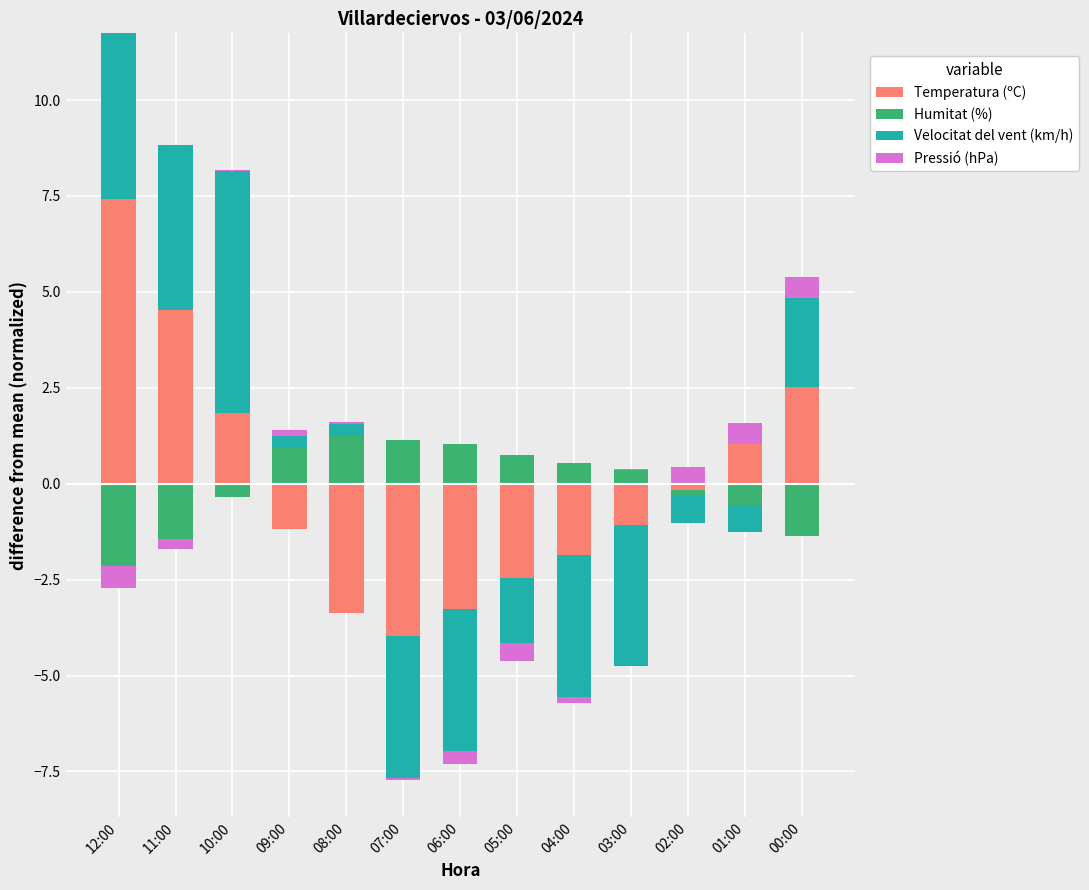

Where is Velocitat del vent (km/h) nearest to the value 3?

00:00